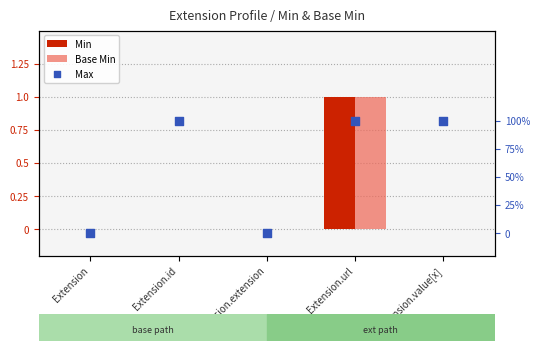

Which series contains the lowest Y value?

Min